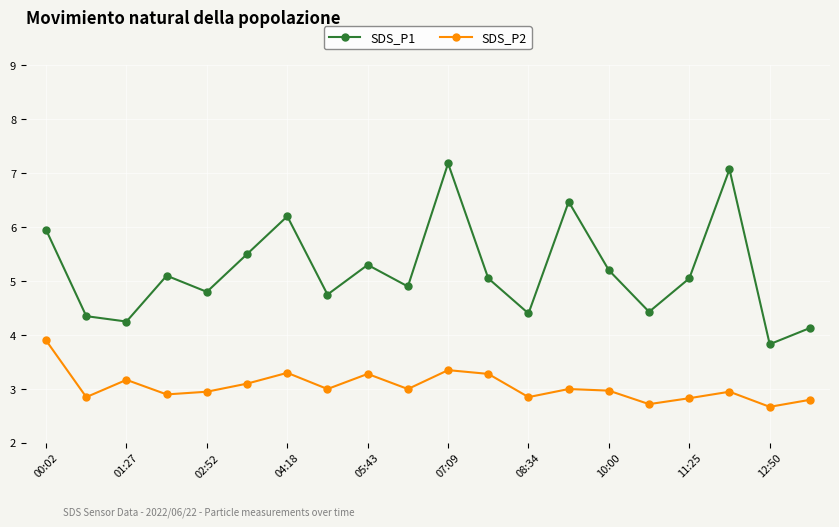

What is the maximum value for SDS_P1?

7.2